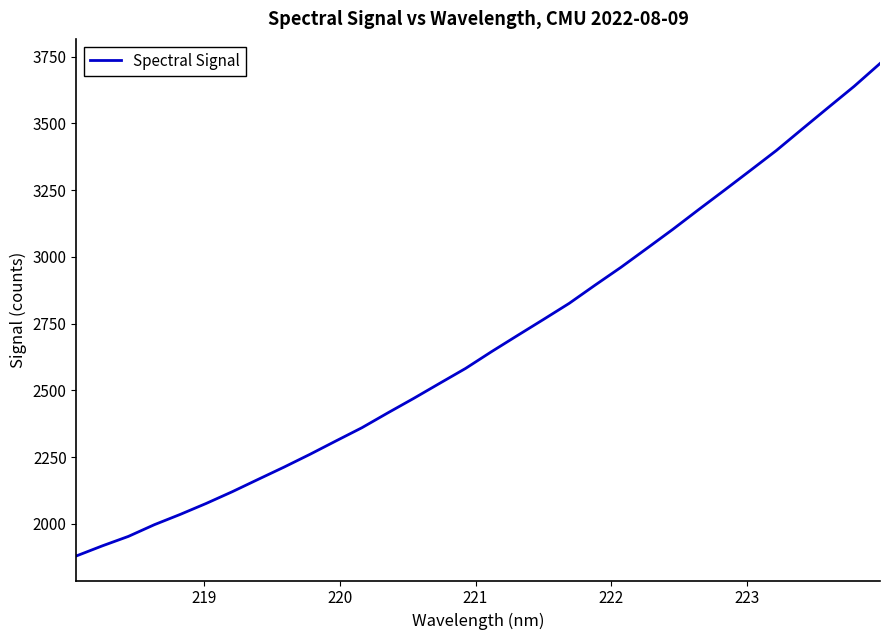

What is the smallest value displayed?

1880.2